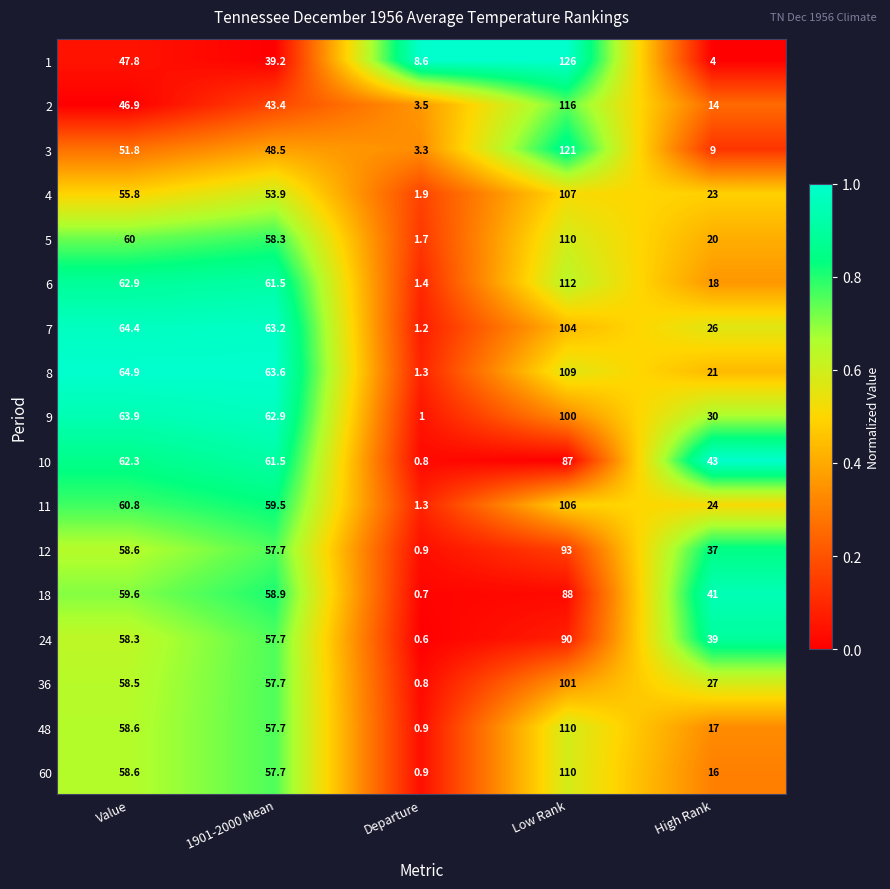

True or false: 24 has a value of 57.7 at 1901-2000 Mean.

True